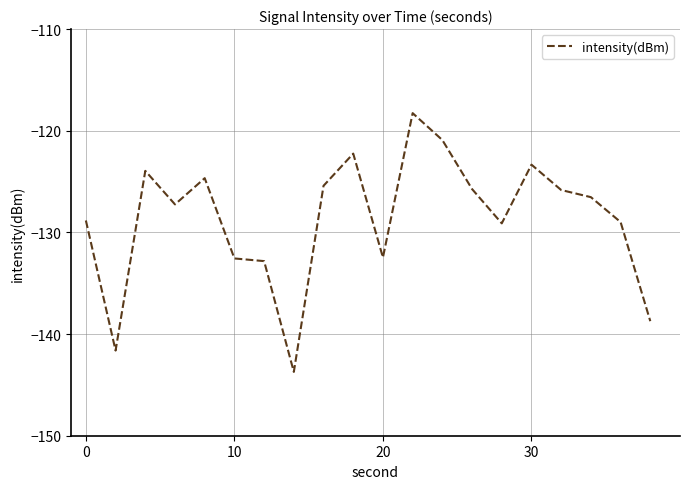

What is the difference between the maximum and minimum values?

25.5